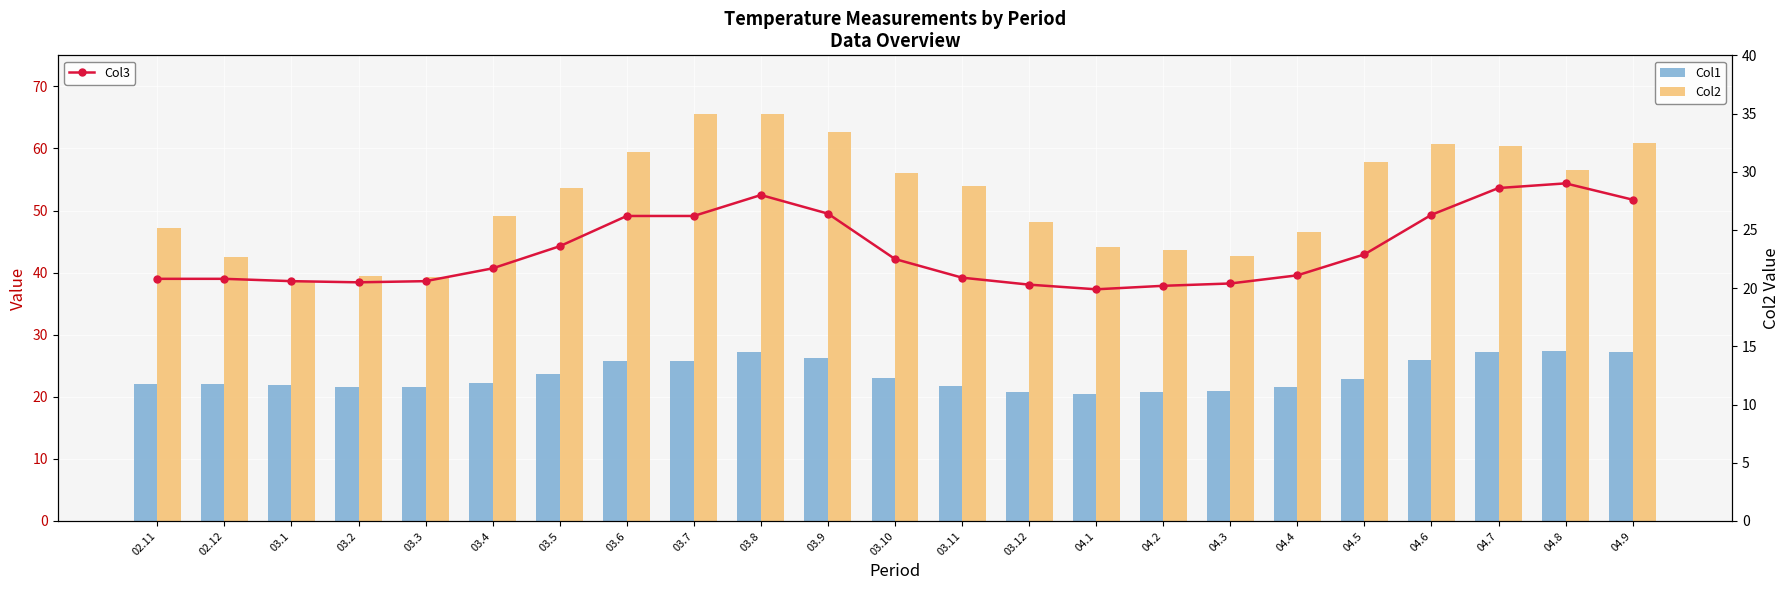

What position from the right is 03.7?

15